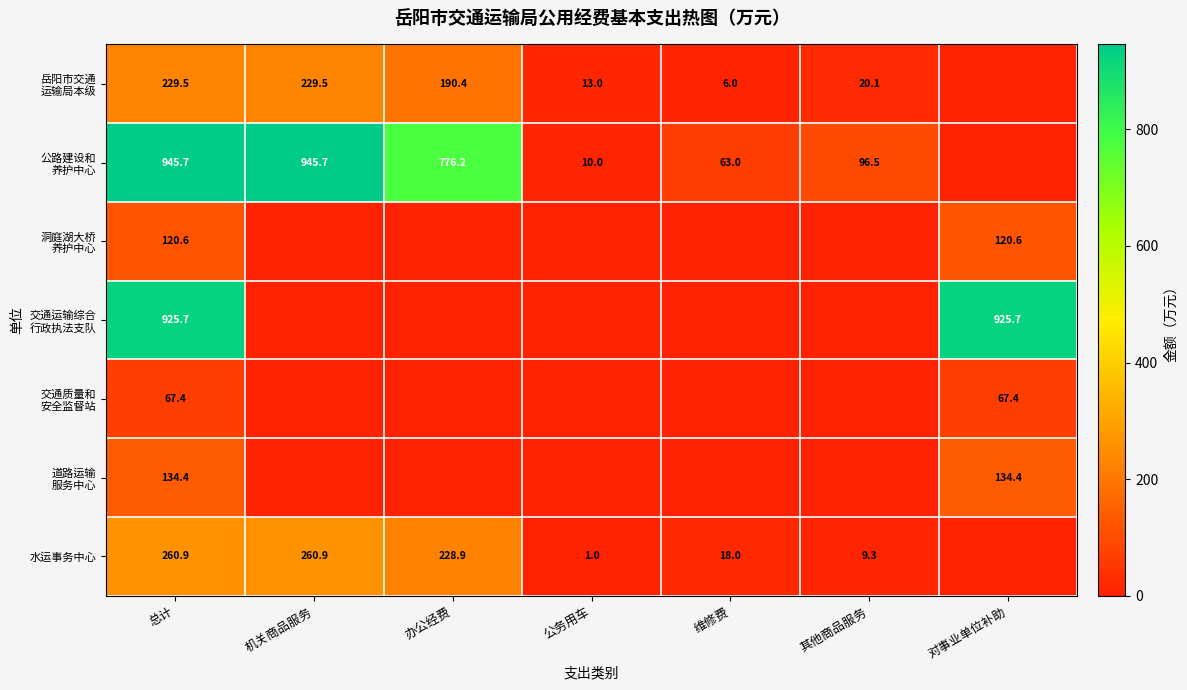

At which label is 道路运输 服务中心 closest to 67?

机关商品服务